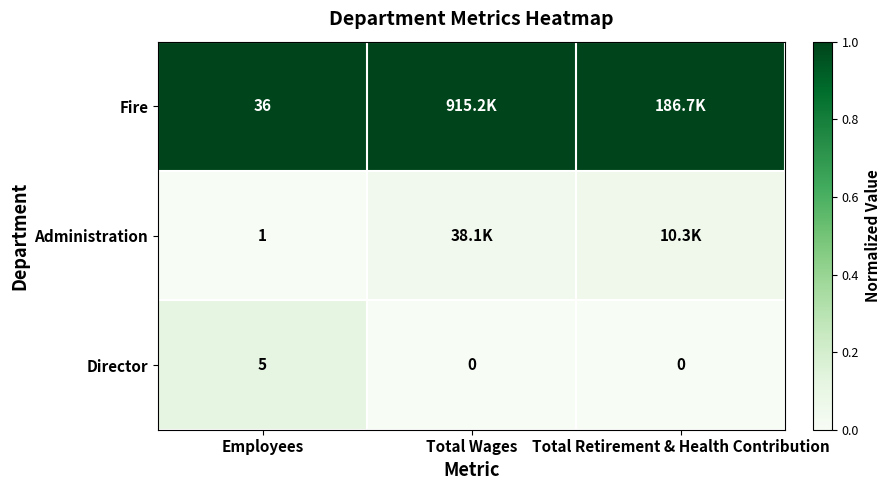

What is the spread (max minus min) of values at Total Wages?

1.0